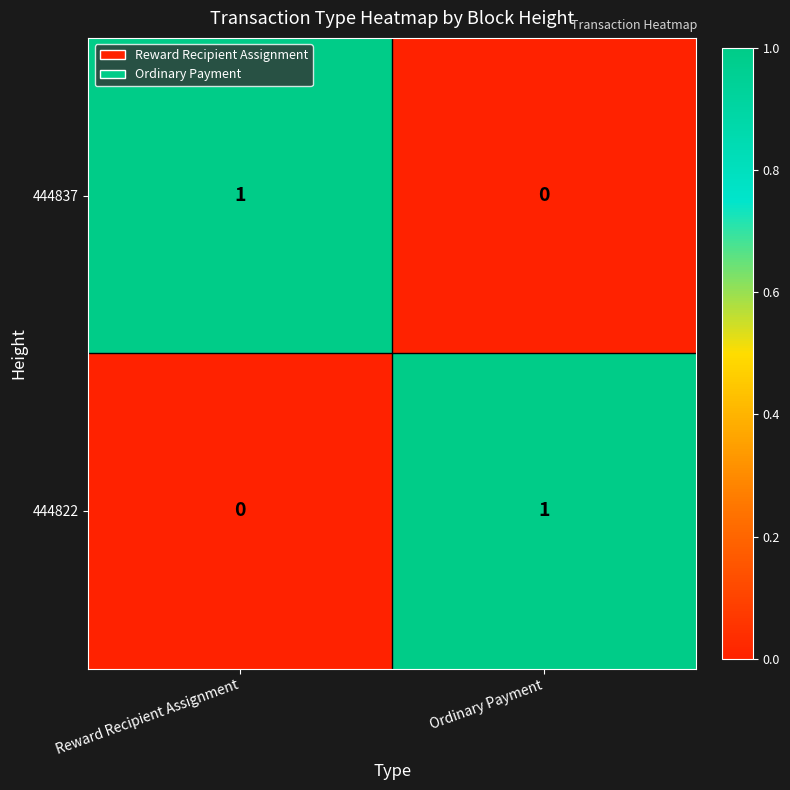

The 444822 series shows 0 at Reward Recipient Assignment. True or false?

True